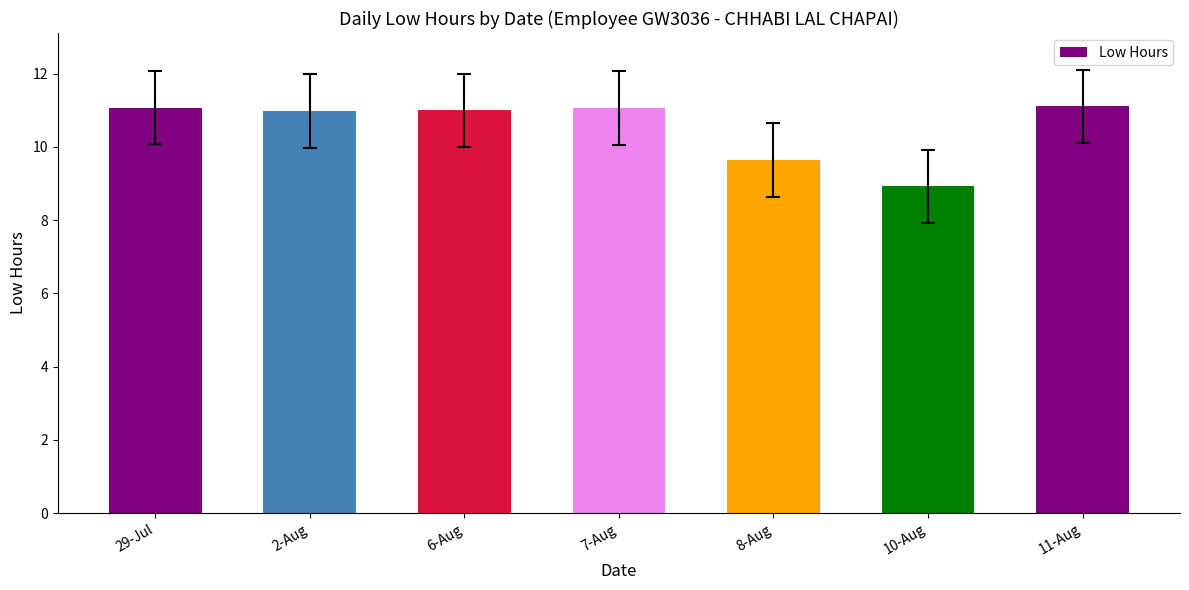

What is the label of the 6th bar from the right?

2-Aug